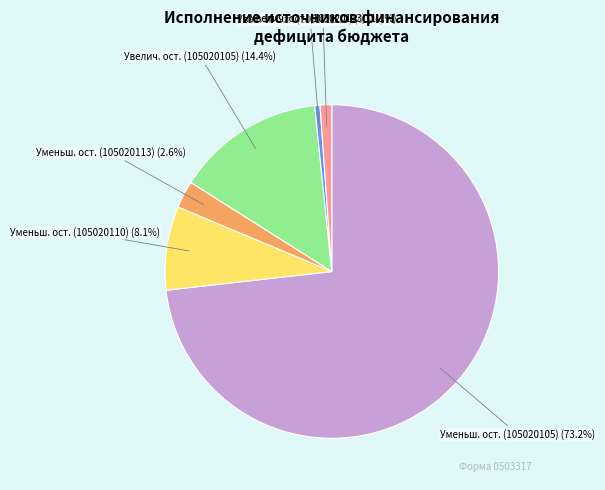

Does any single category account for the majority?

Yes